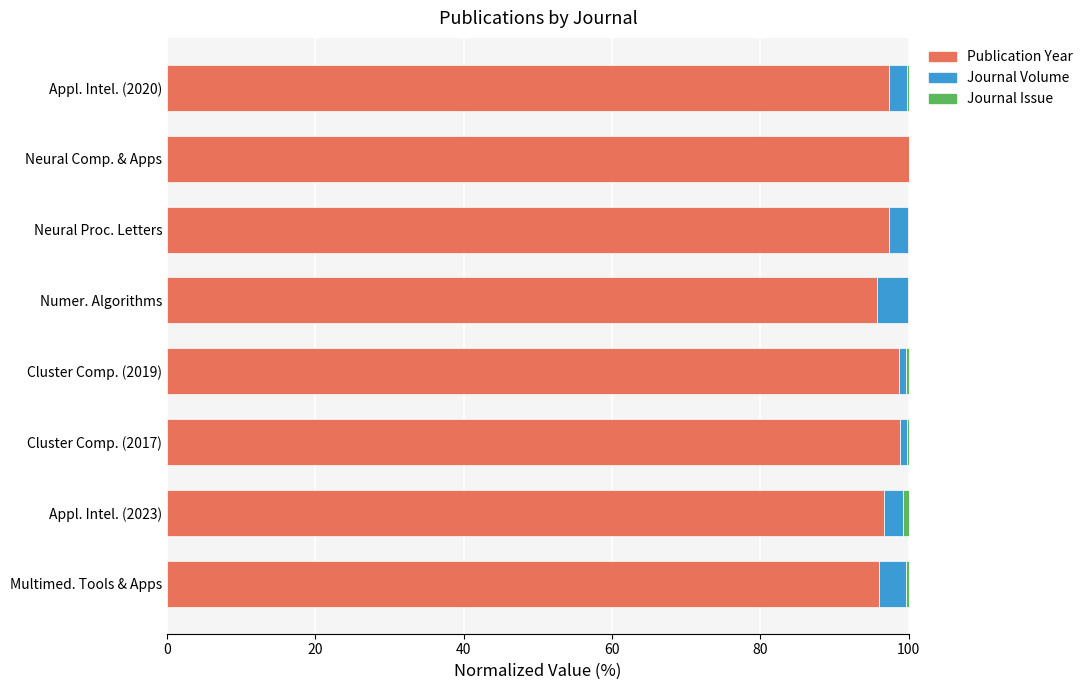

What is the highest value of the Publication Year series?

100.0